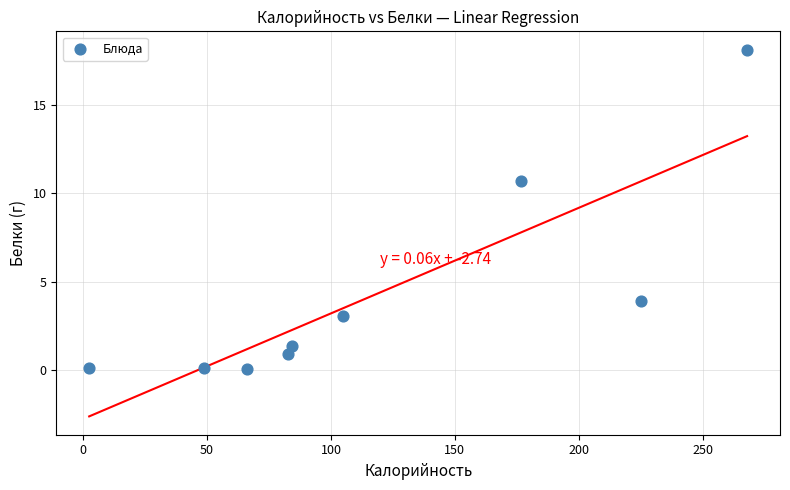

What Y value in the scatter plot is closest to 9?

10.7